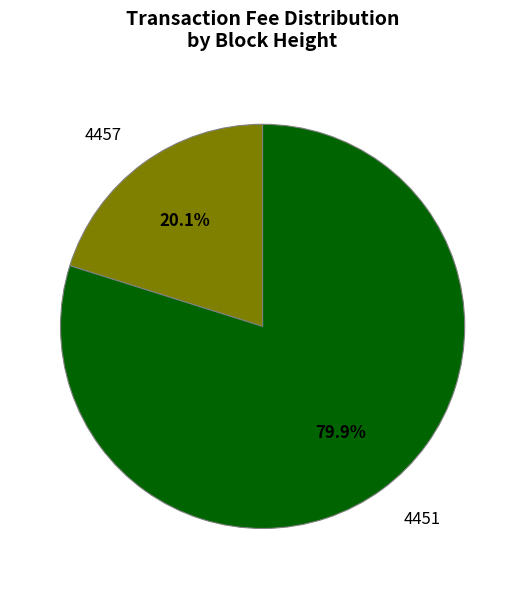

The 4451 slice represents 92% of the pie. True or false?

False